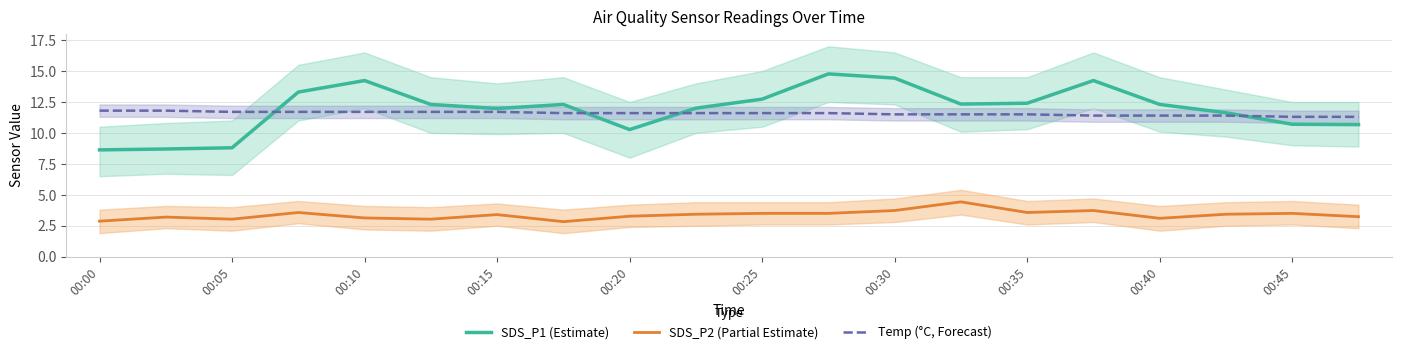

What is the difference between the maximum and minimum values in the Temp (°C, Forecast) series?

0.5